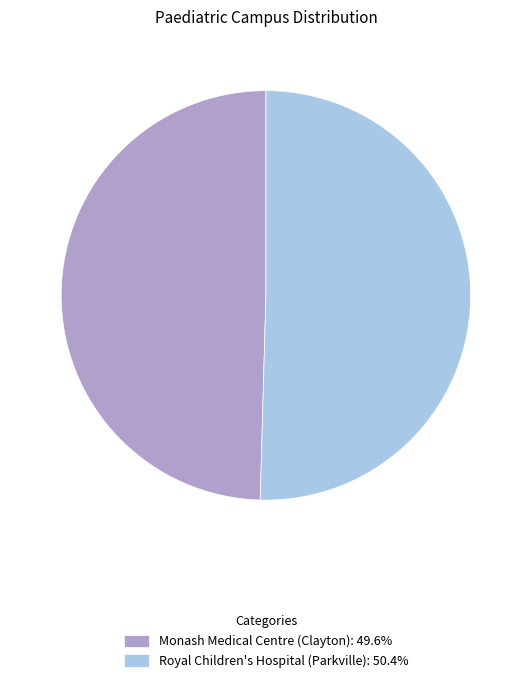

Rank the categories by value from lowest to highest.

Monash Medical Centre (Clayton), Royal Children's Hospital (Parkville)